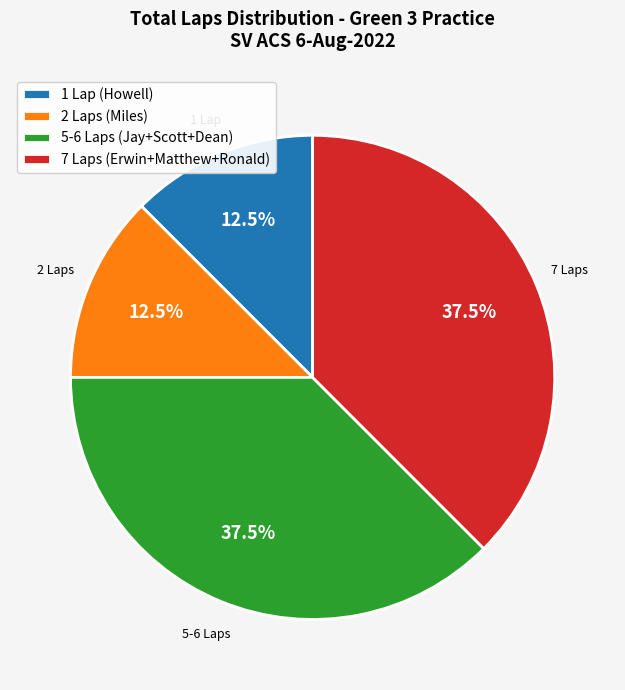

How much of the chart is everything except 1 Lap (Howell)?

87.5%